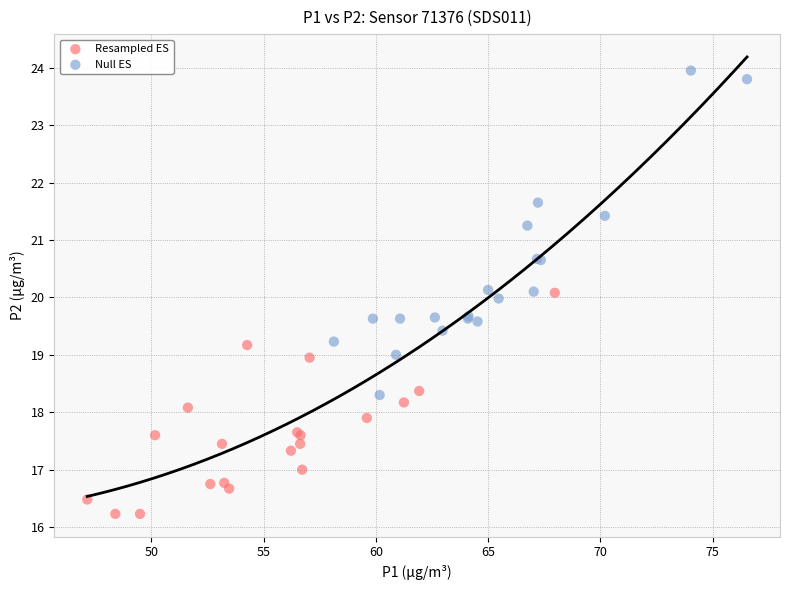

Which series reaches the minimum Y coordinate?

Resampled ES